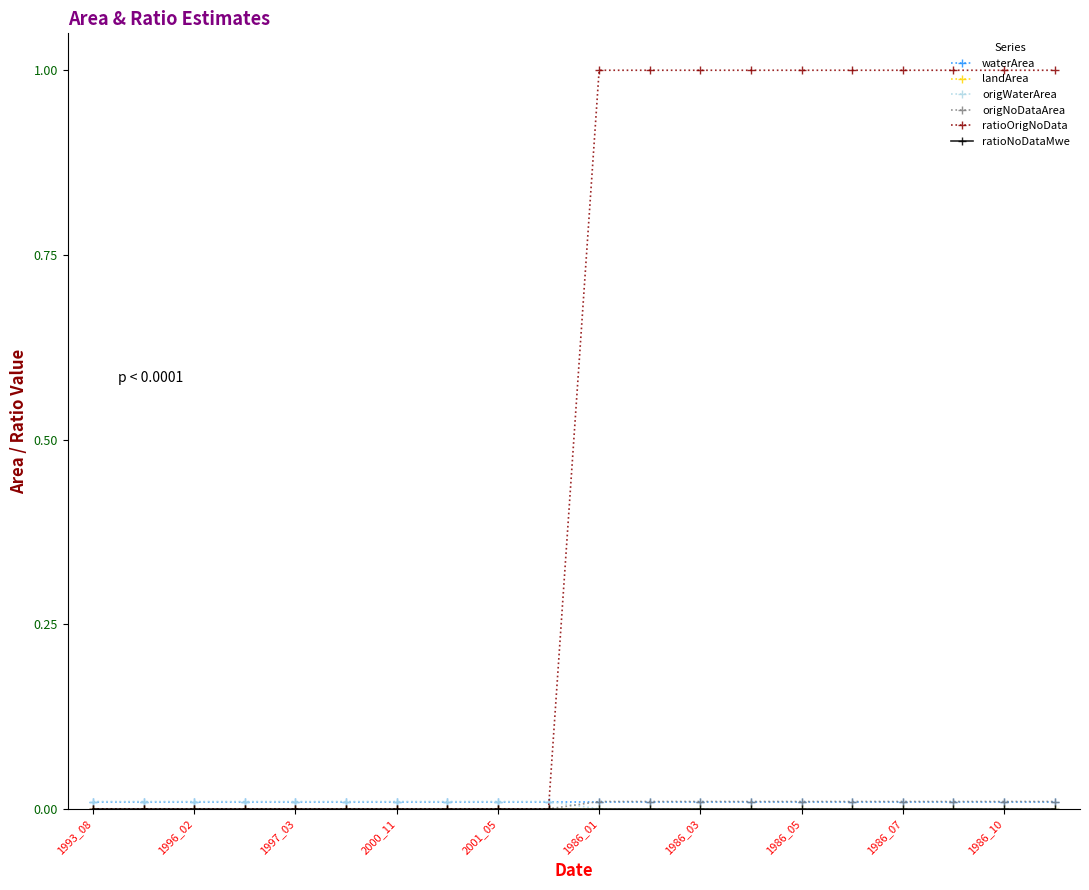

List the series in order of their peak value, highest first.

ratioOrigNoData, waterArea, origWaterArea, origNoDataArea, landArea, ratioNoDataMwe